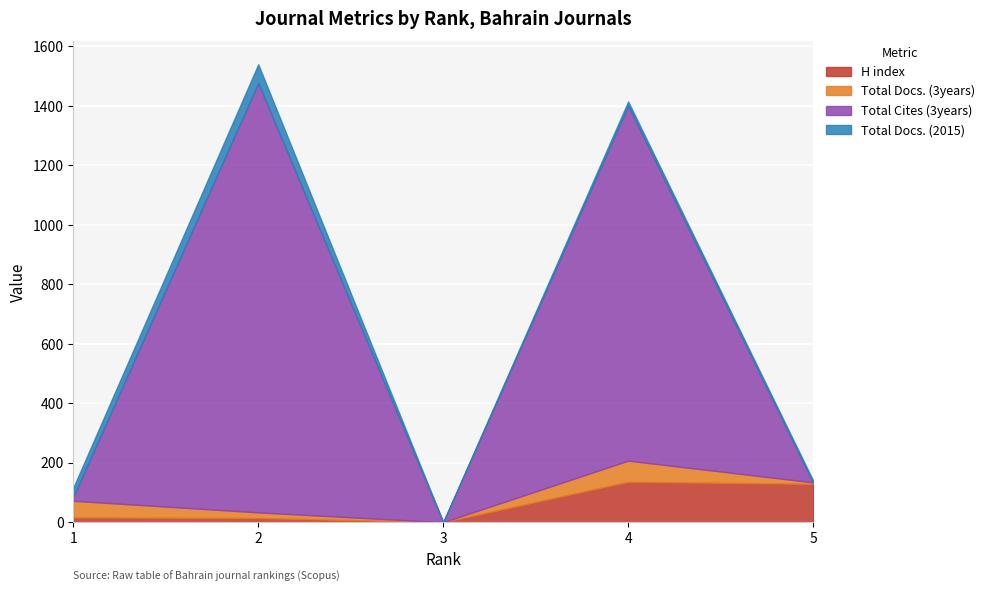

Between which two adjacent categories do Total Cites (3years) and Total Docs. (3years) first intersect?

1 and 2